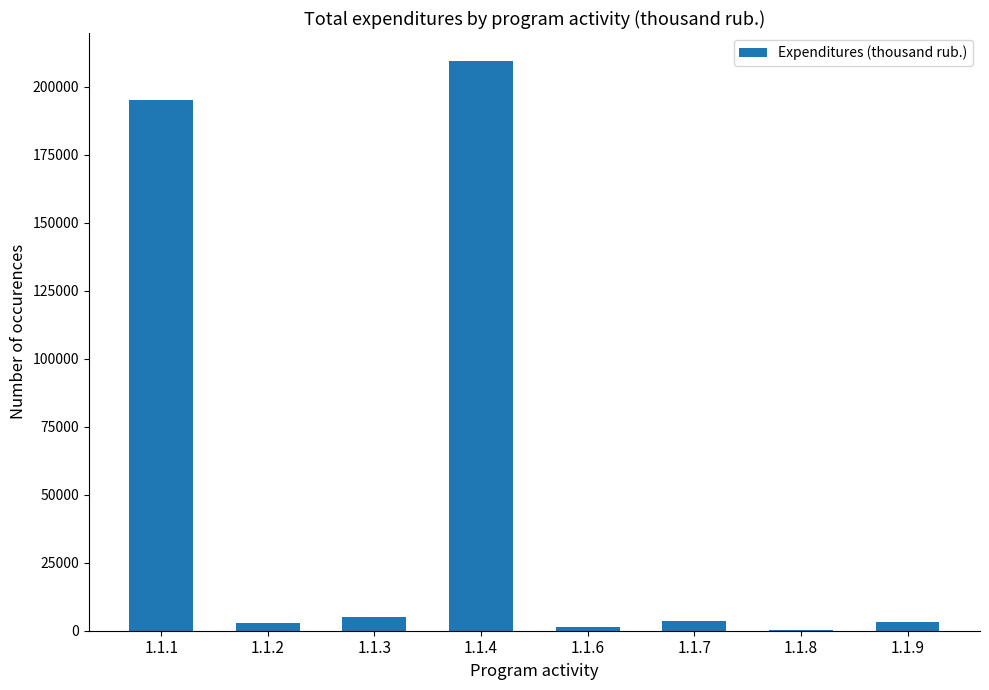

The value at 1.1.4 is 209208.3. True or false?

True